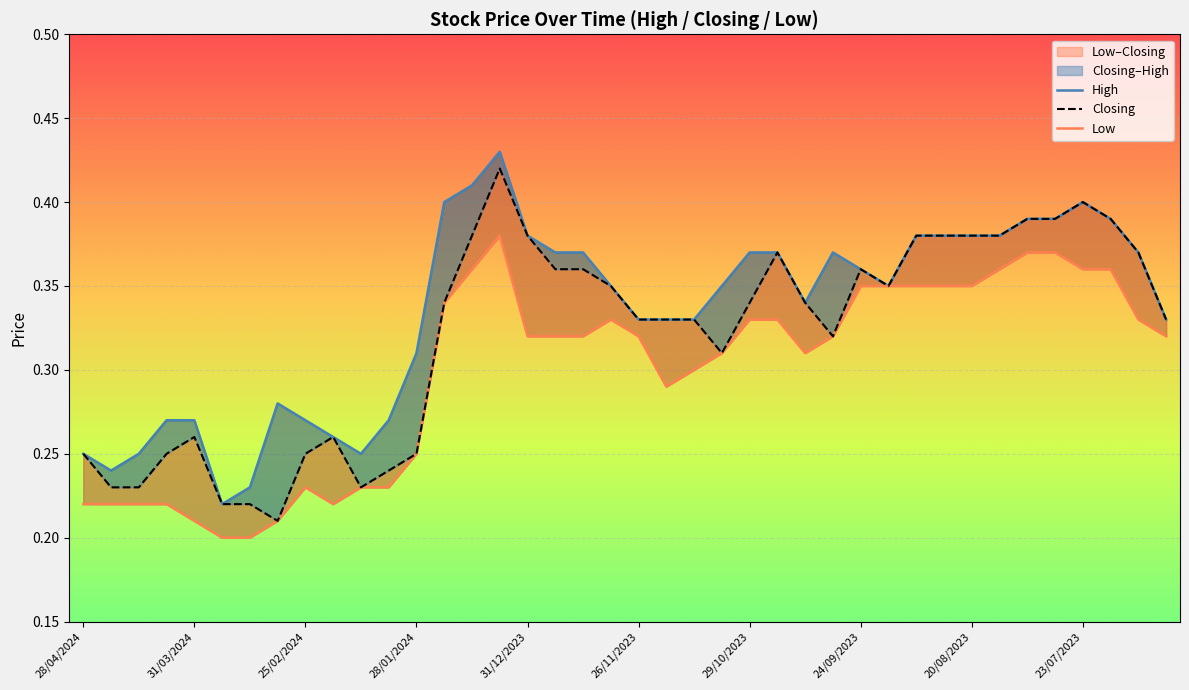

True or false: Closing and Low intersect in this chart.

False